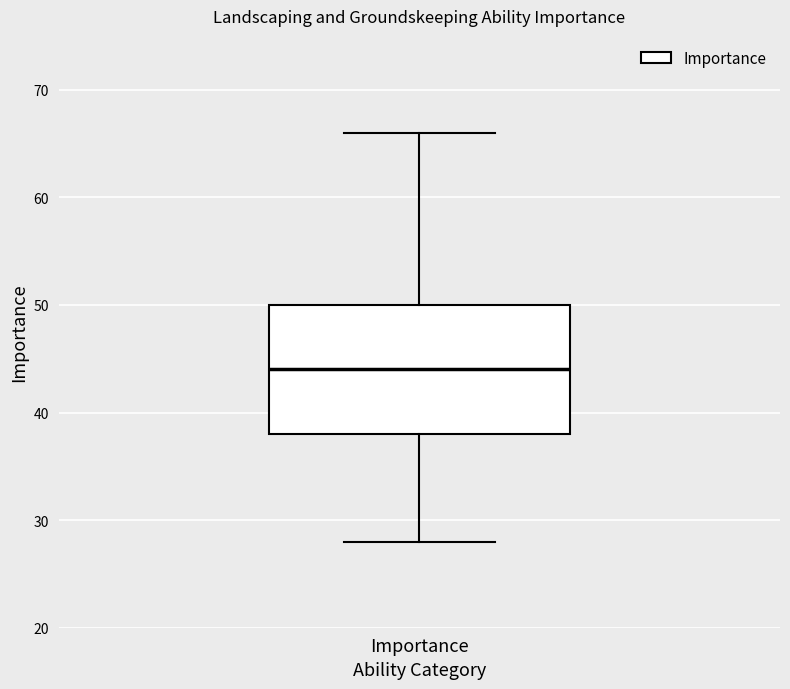

Read this box plot against the y-axis: the position of the median line, the range covered by the box, and the ends of both whiskers. The values are not printed on the chart, so give them approximately, as read against the axis.

median 44, box 38 to 50, whiskers 28 to 66